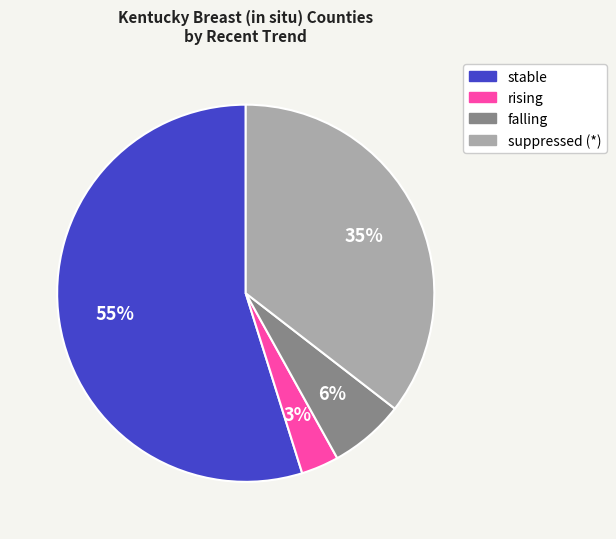

Which has a higher value, falling or rising?

falling